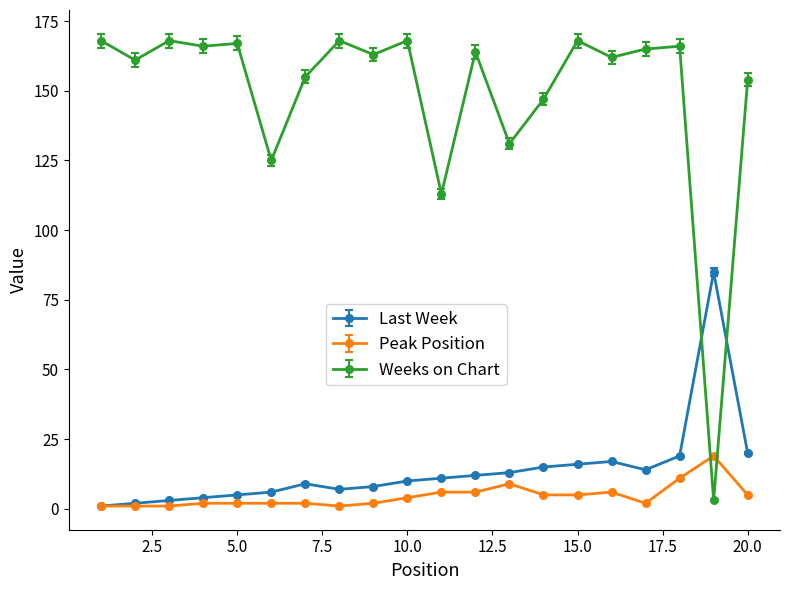

True or false: Peak Position has more than 1 points higher than both neighbors.

True